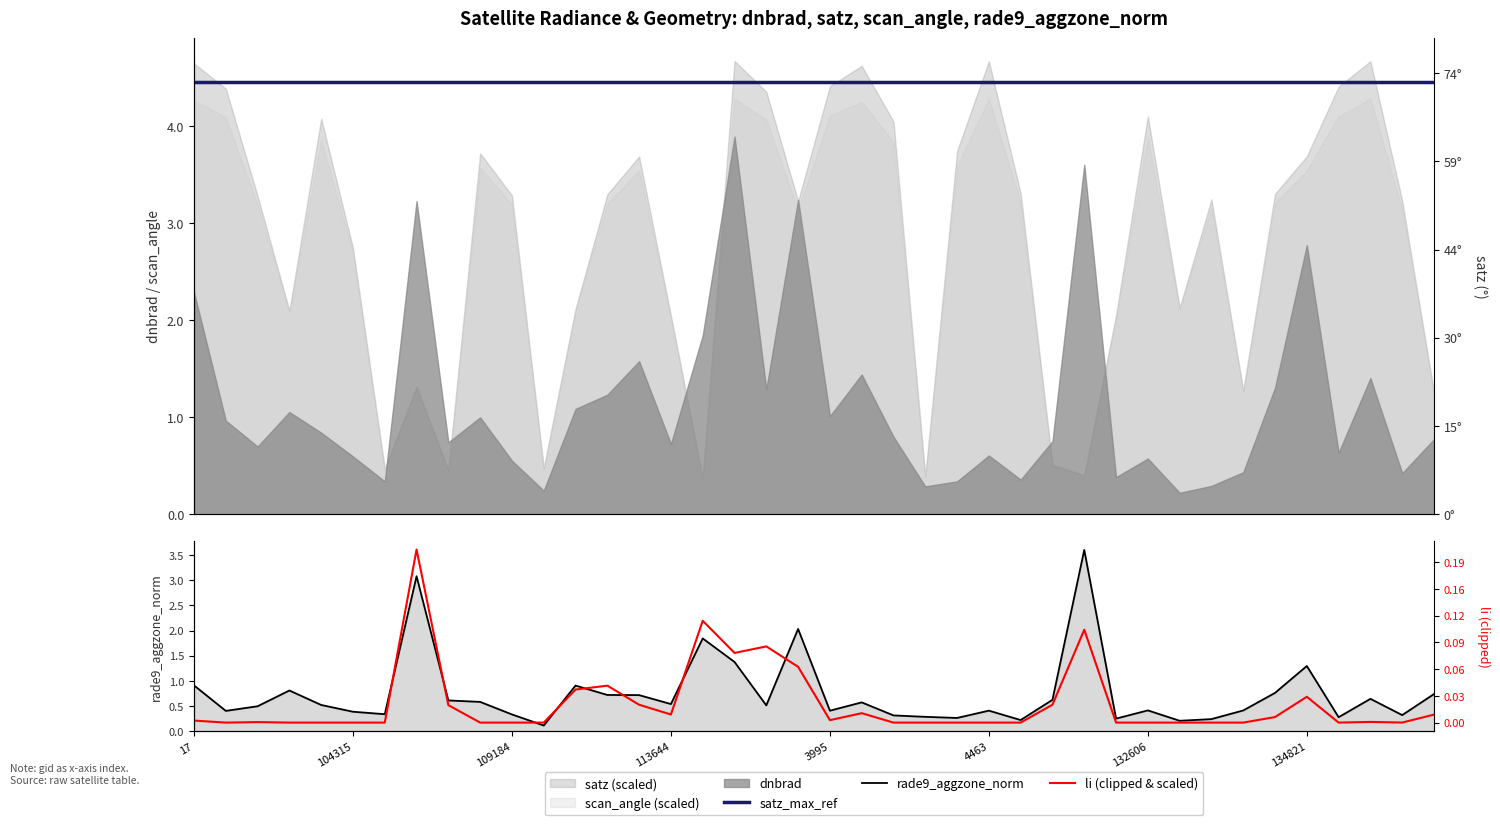

What is the value of the rade9_aggzone_norm point at the 19th from the left?

0.5